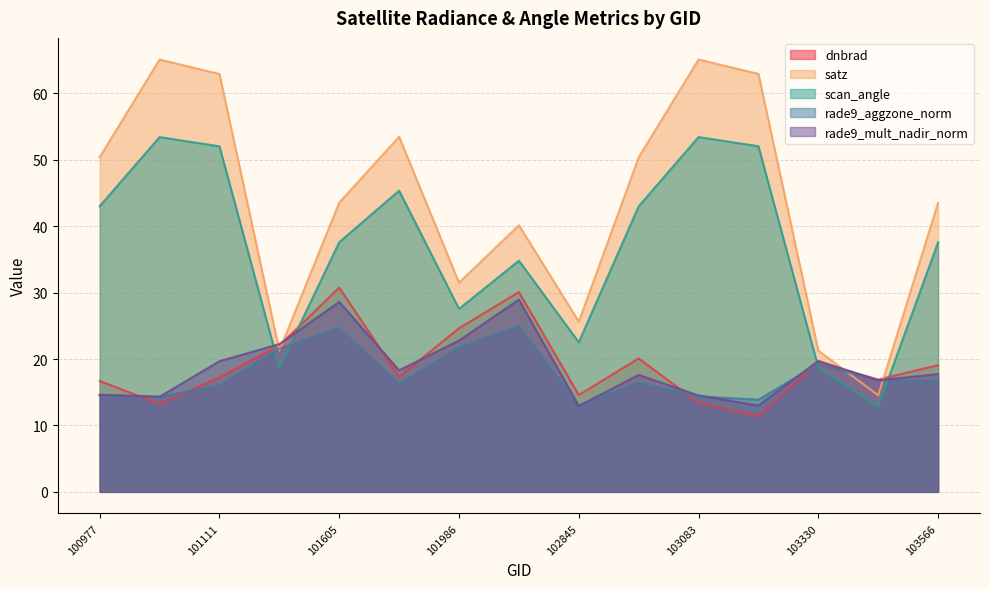

Which series has the widest spread of values?

satz